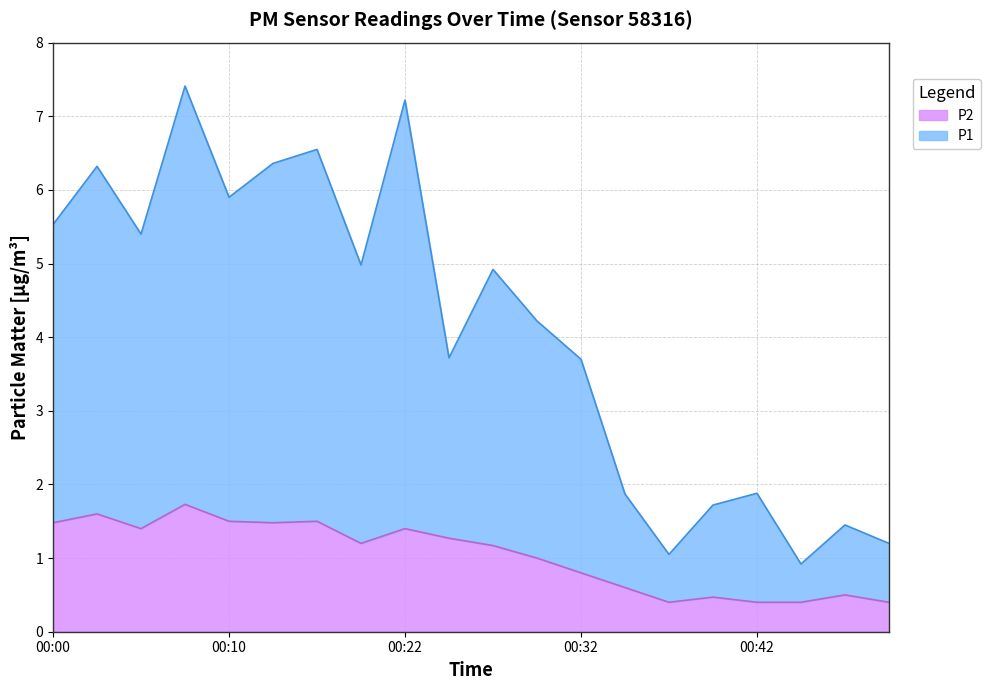

Reading left to right, what are all the values shown in this chart?

P1: 00:00=5.5	00:02=6.3	00:05=5.4	00:07=7.4	00:10=5.9	00:12=6.4	00:17=6.5	00:20=5.0	00:22=7.2	00:25=3.7	00:27=4.9	00:29=4.2	00:32=3.7	00:34=1.9	00:37=1.1	00:39=1.7	00:42=1.9	00:44=0.9	00:47=1.4	00:49=1.2
P2: 00:00=1.5	00:02=1.6	00:05=1.4	00:07=1.7	00:10=1.5	00:12=1.5	00:17=1.5	00:20=1.2	00:22=1.4	00:25=1.3	00:27=1.2	00:29=1.0	00:32=0.8	00:34=0.6	00:37=0.4	00:39=0.5	00:42=0.4	00:44=0.4	00:47=0.5	00:49=0.4